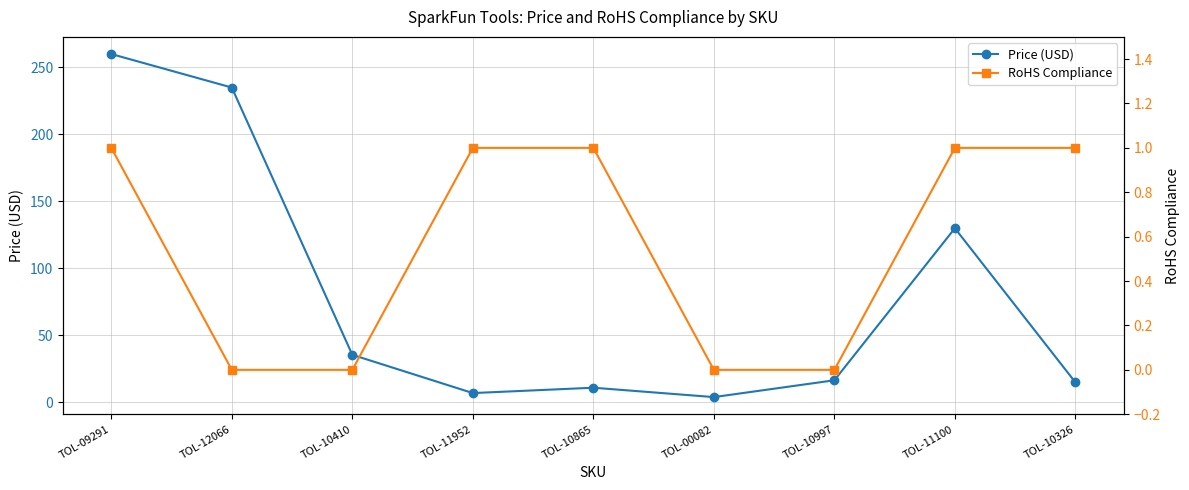

At which category is the sum across all series the highest?

TOL-09291